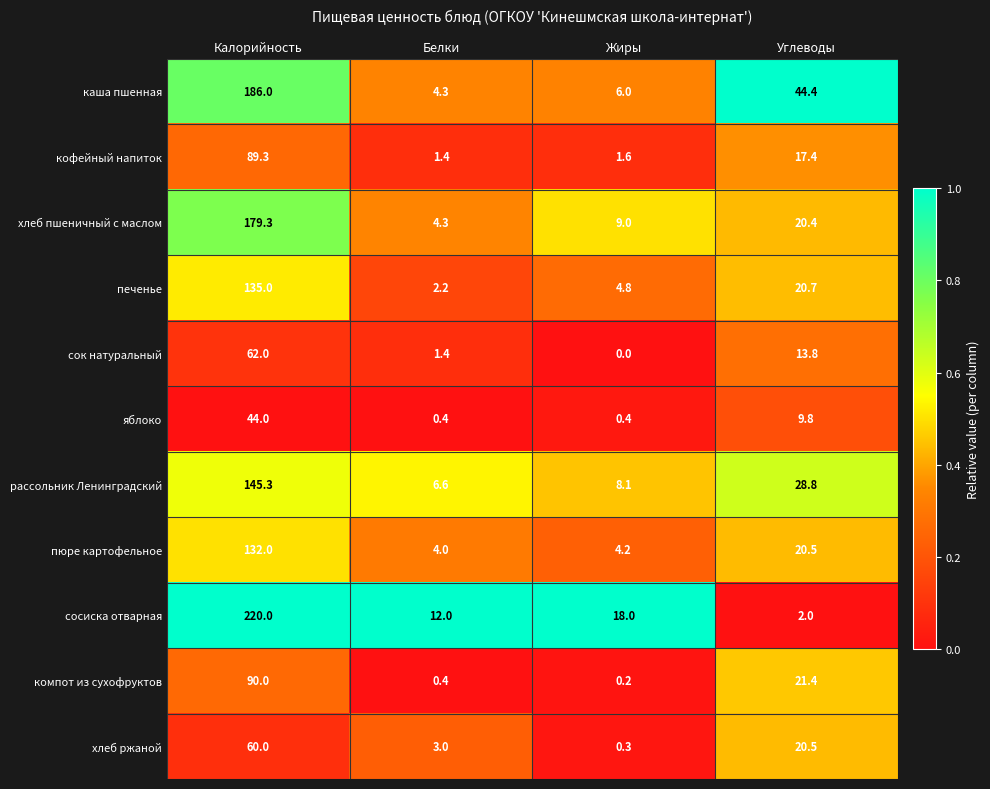

Which category has the lowest value across all series?

Жиры